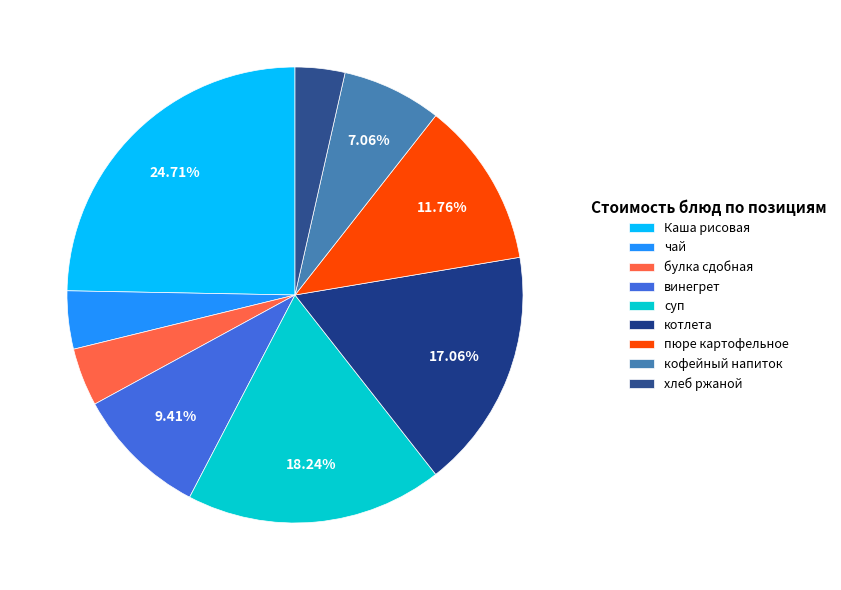

Is there a majority slice in this chart?

No